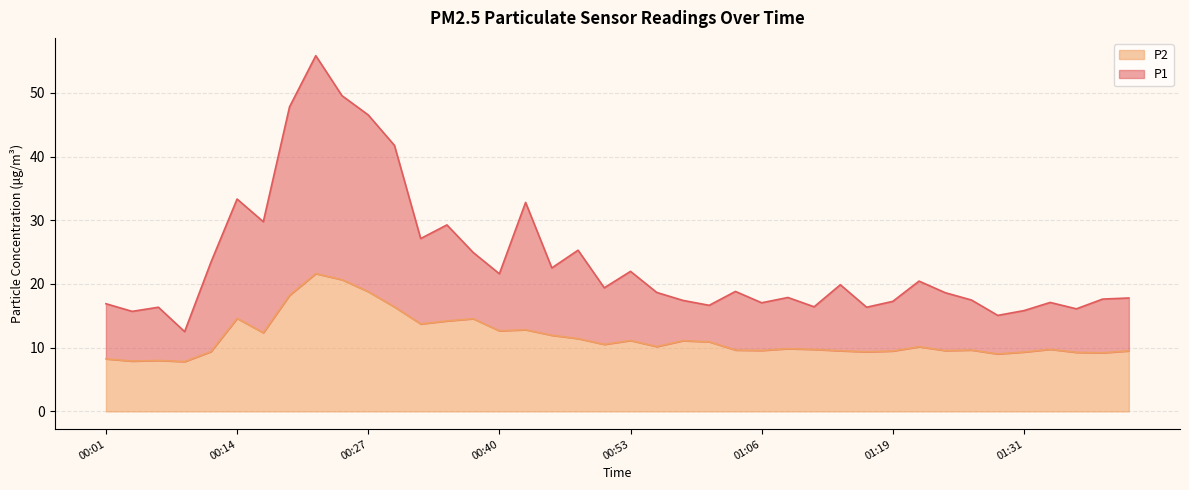

What is the total value across all series at 00:01?

16.9